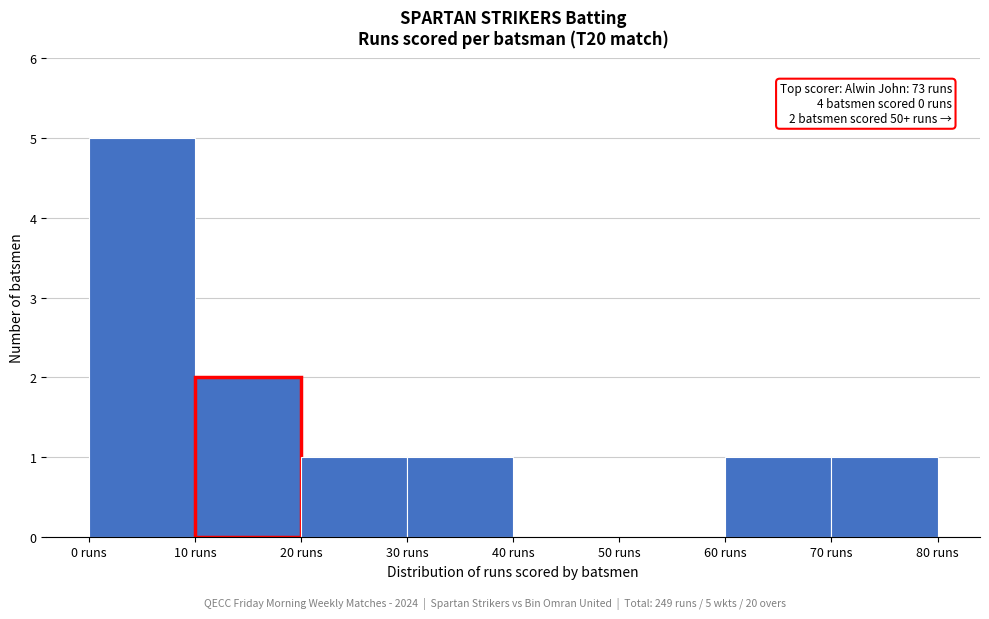

Which range on the x-axis has the tallest bar?

0 to 10